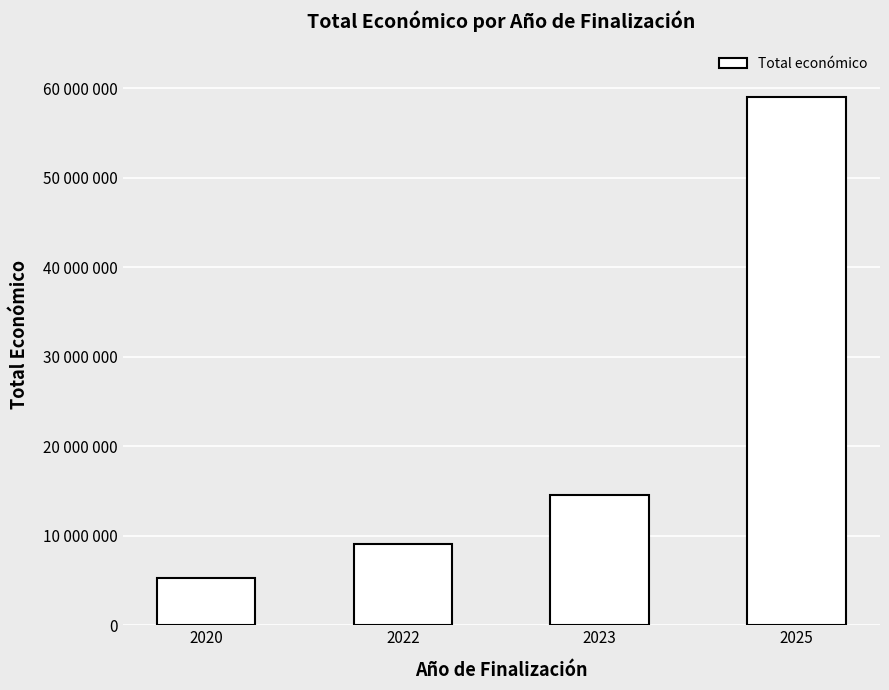

What is the value of the 1st bar from the left?

5330433